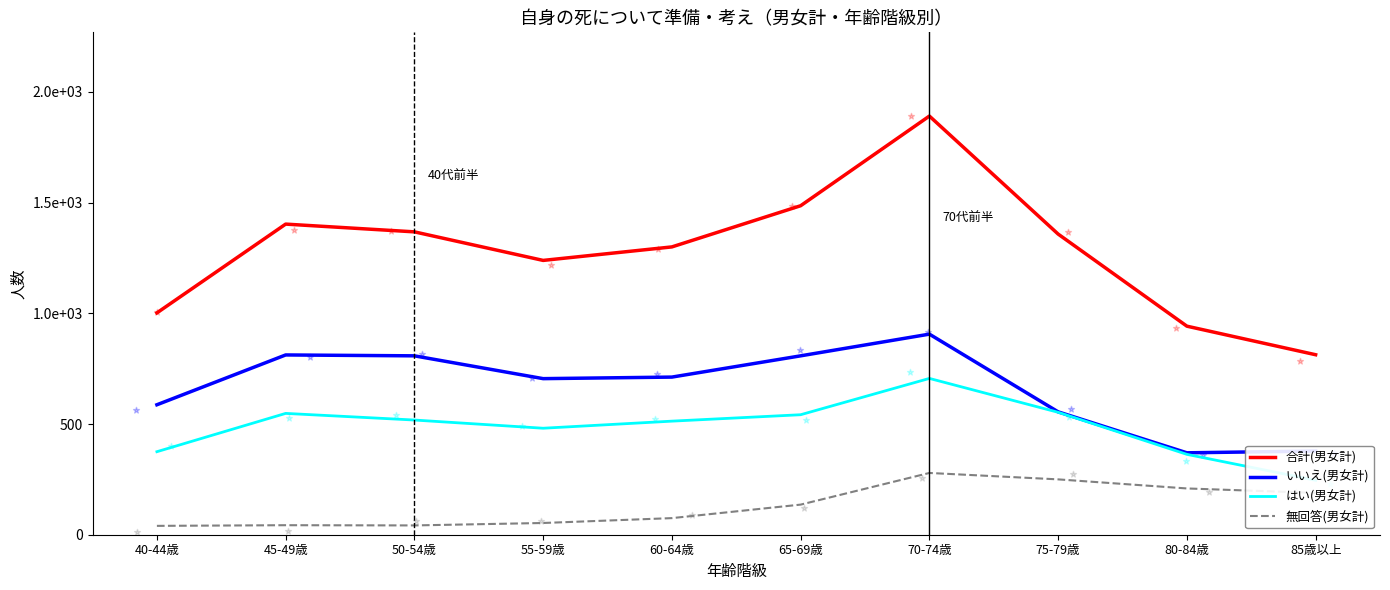

Is the value of はい(男女計) at 85歳以上 greater than the value of 無回答(男女計) at 50-54歳?

Yes